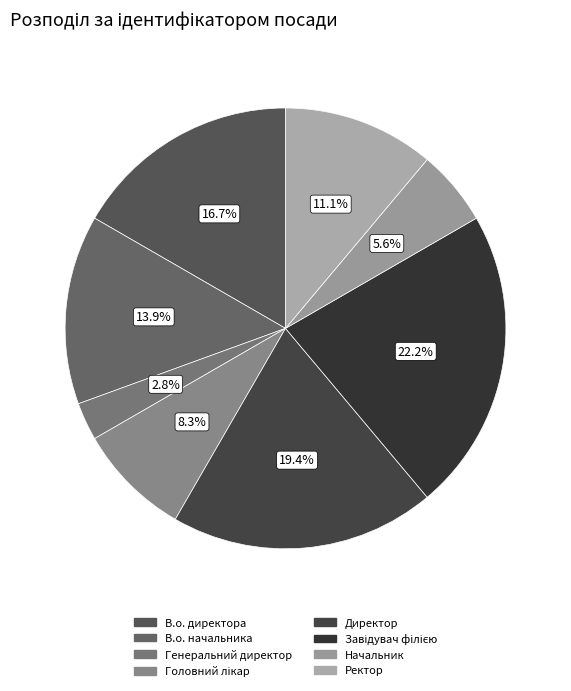

How many slices are in this pie chart?

8